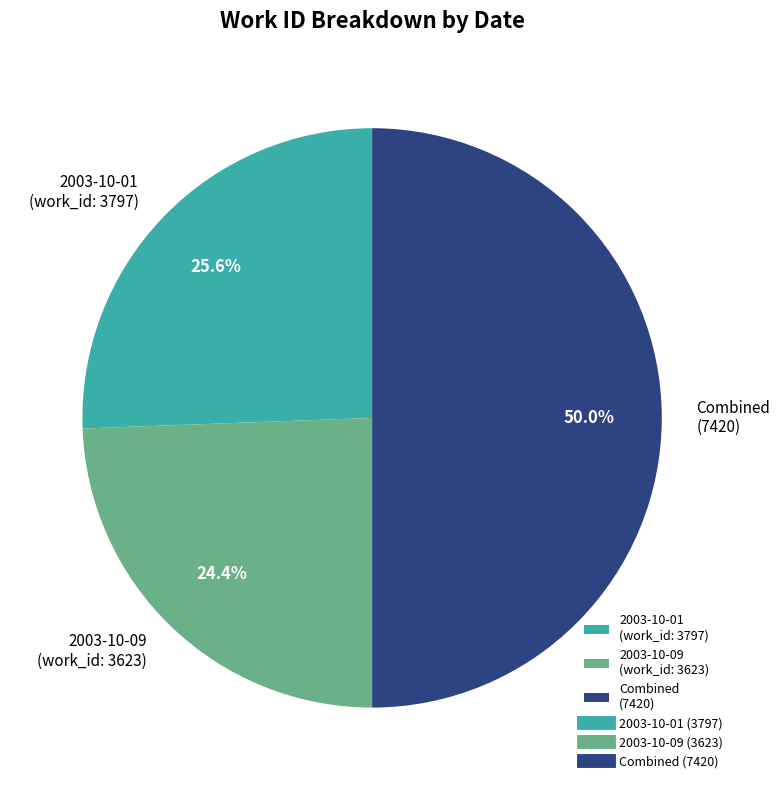

How many slices are in this pie chart?

3